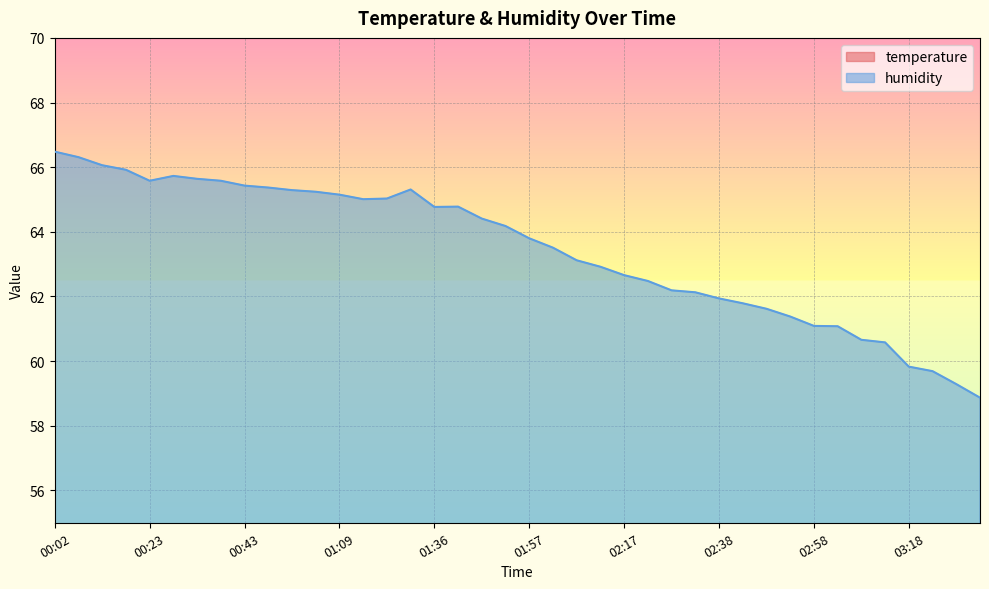

At which category does humidity reach its first local valley?

00:23